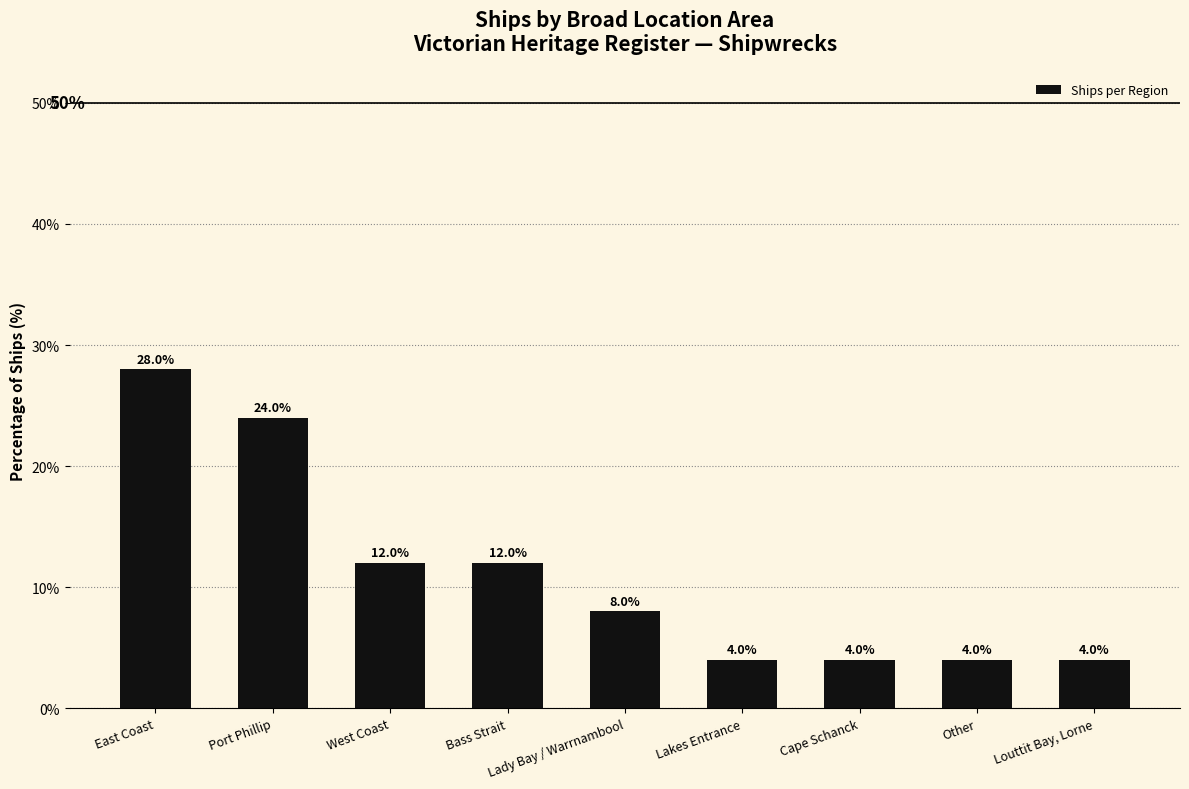

What value does the data have at West Coast?

12.0